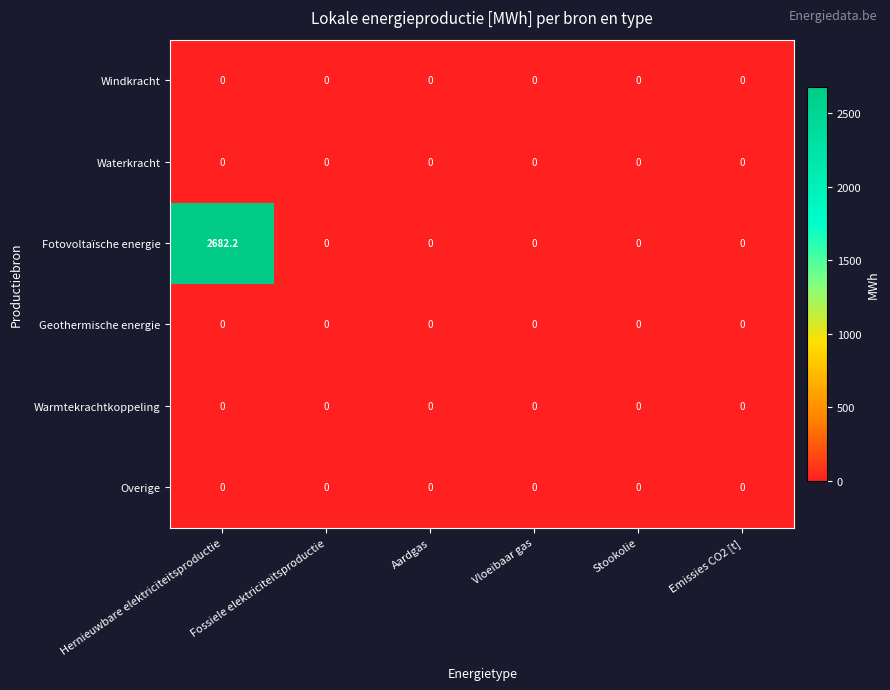

Which series has the largest total across all categories?

Fotovoltaïsche energie